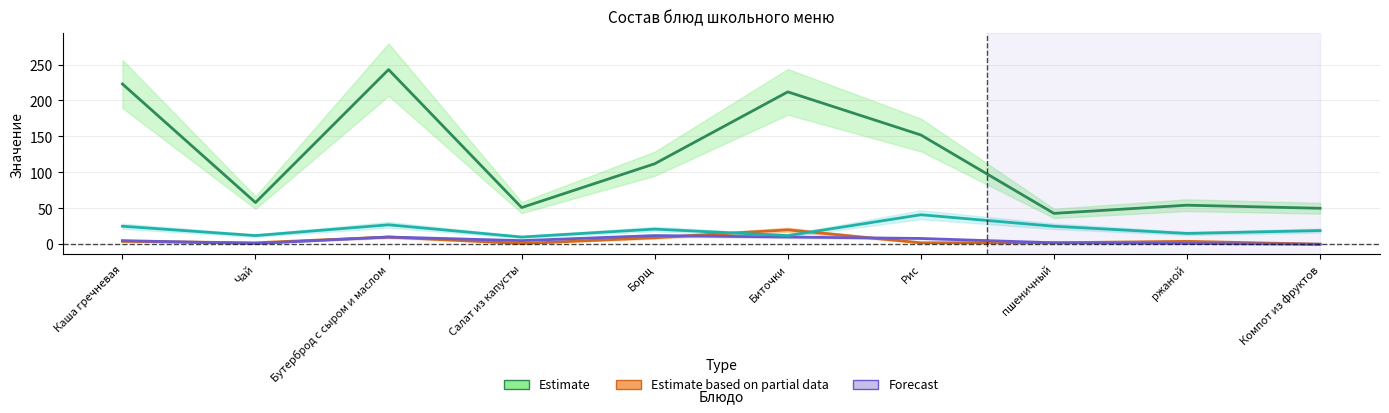

The value of Углеводы at Борщ is 21.0. True or false?

True